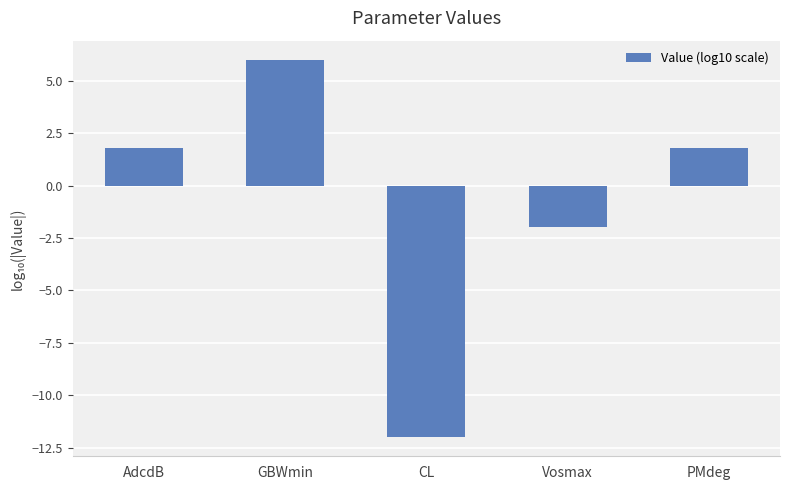

Which has a higher value, AdcdB or CL?

AdcdB